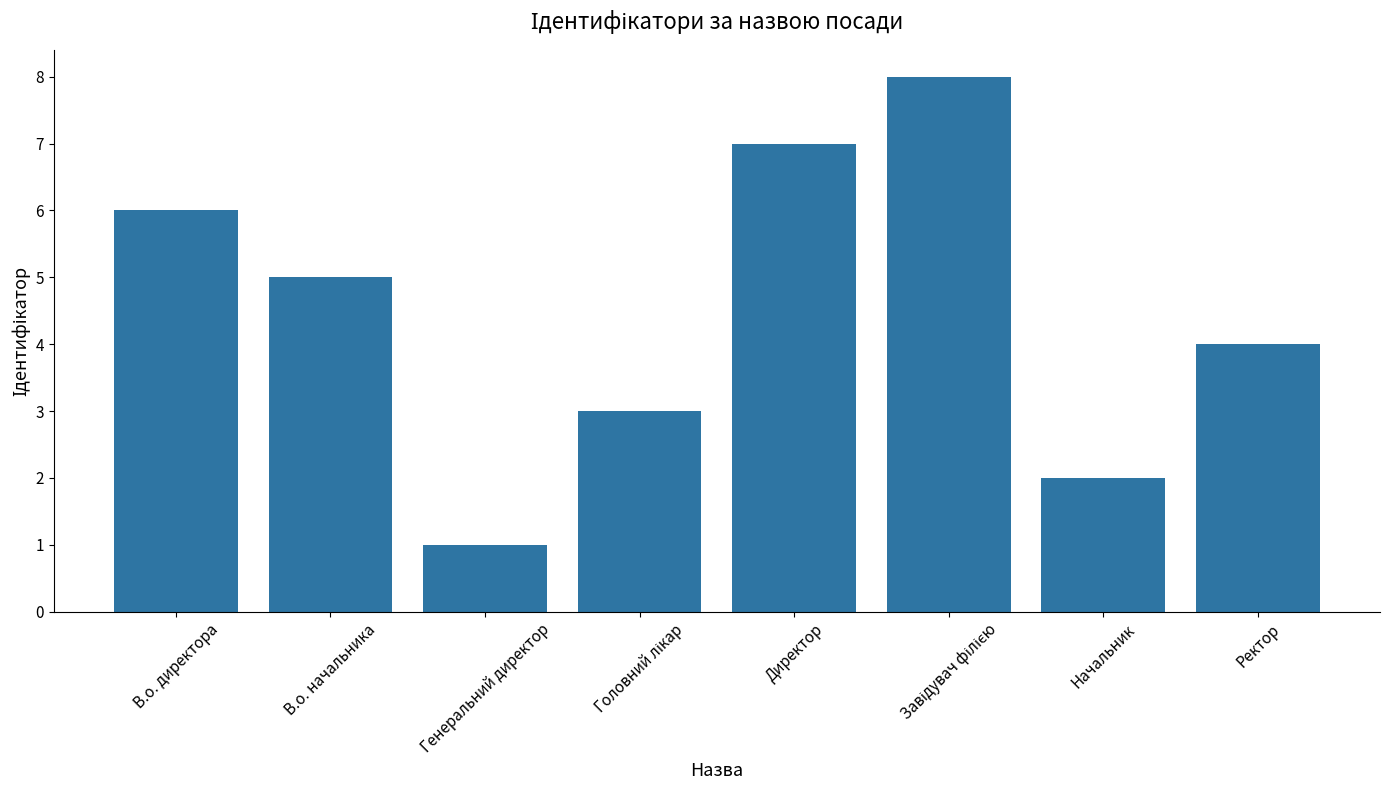

Approximately how many times larger is the value at Ректор compared to Директор?

0.6